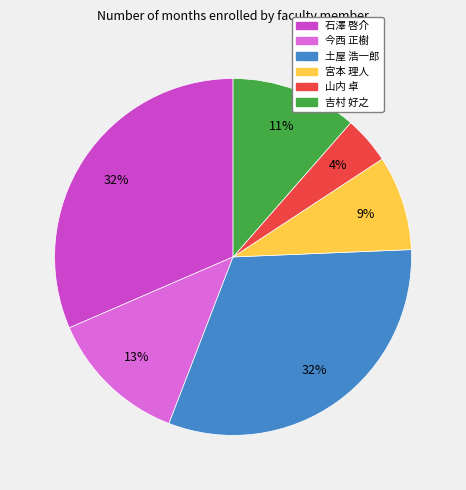

The 石澤 啓介 slice represents 32% of the pie. True or false?

True